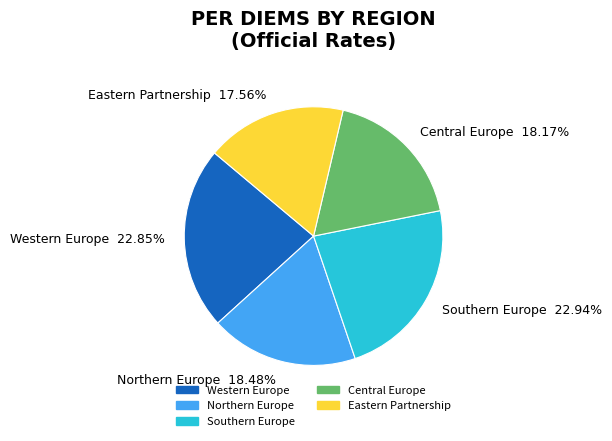

Does any single category account for the majority?

No